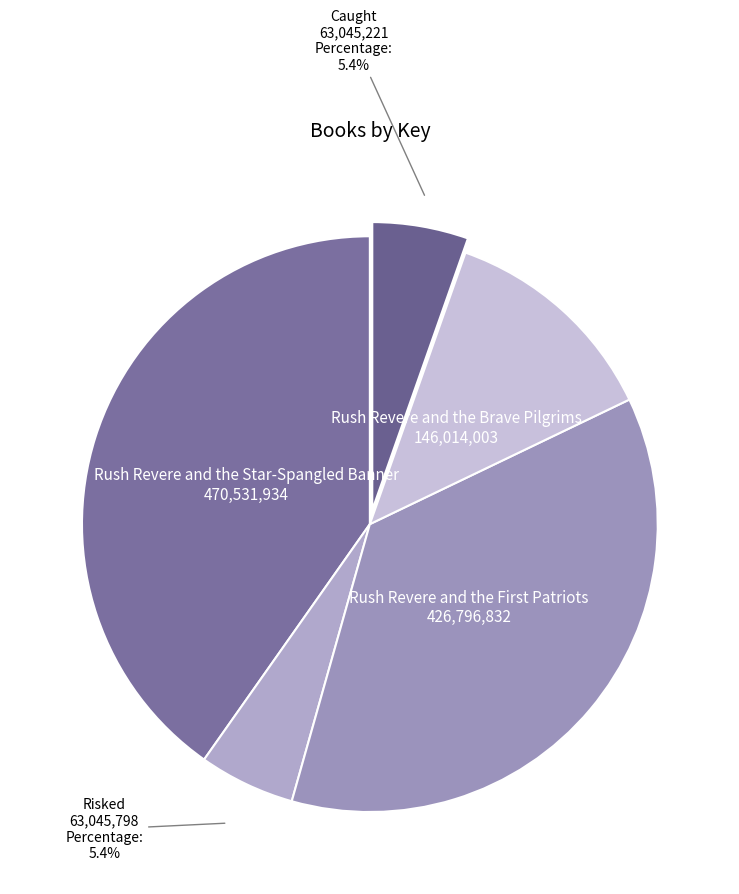

Which has a higher value, Caught or Rush Revere and the Brave Pilgrims?

Rush Revere and the Brave Pilgrims